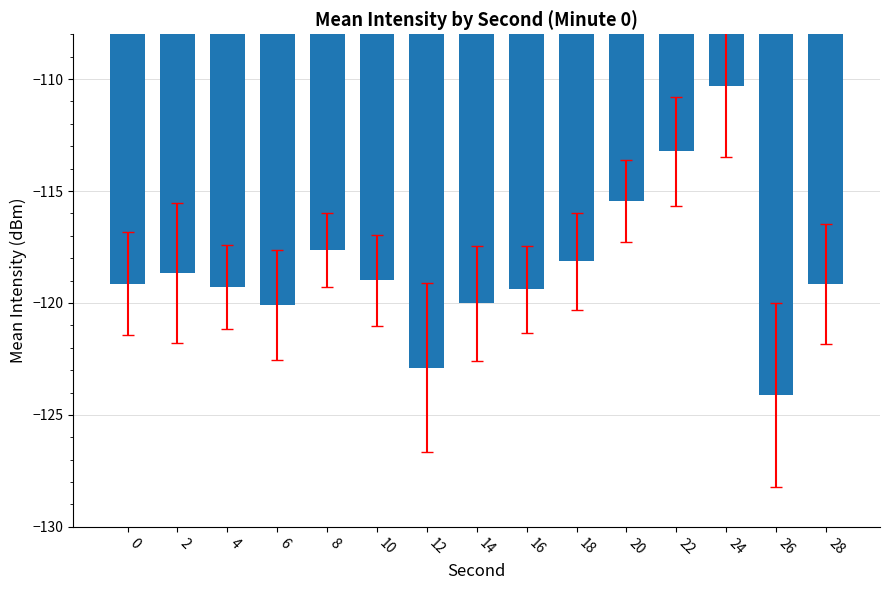

At which label is the value closest to -117?

8